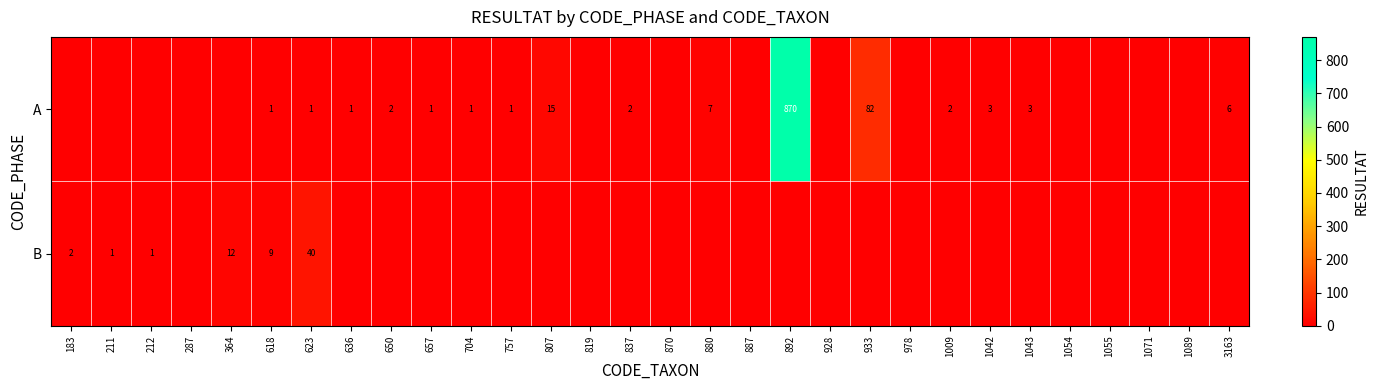

True or false: A has a value of 3 at 3163.

False